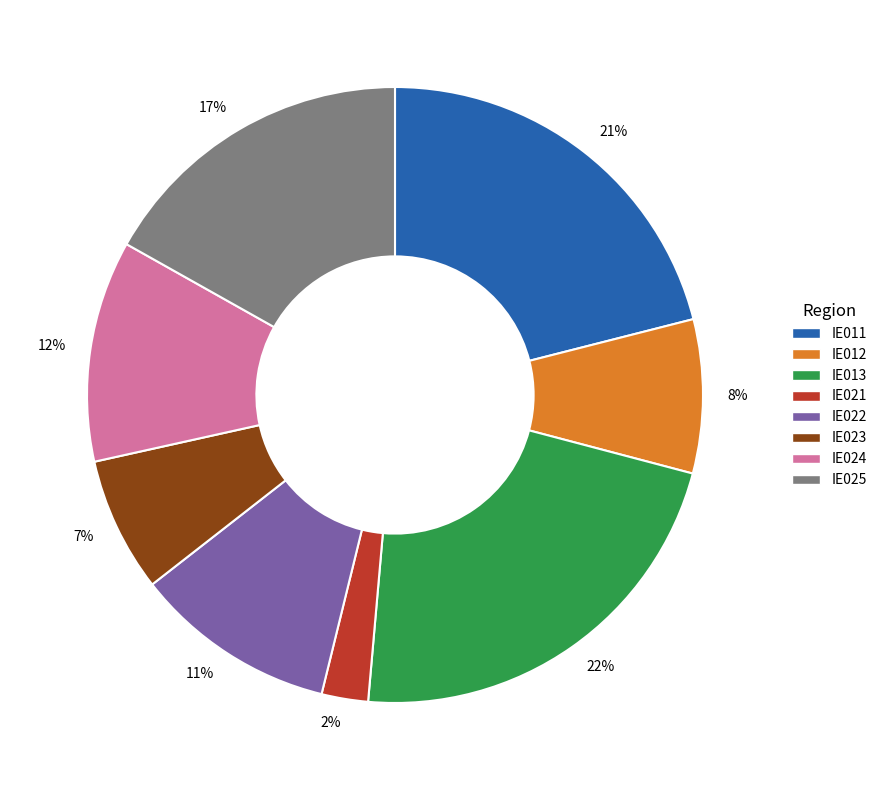

Rank the categories by value from lowest to highest.

IE021, IE023, IE012, IE022, IE024, IE025, IE011, IE013